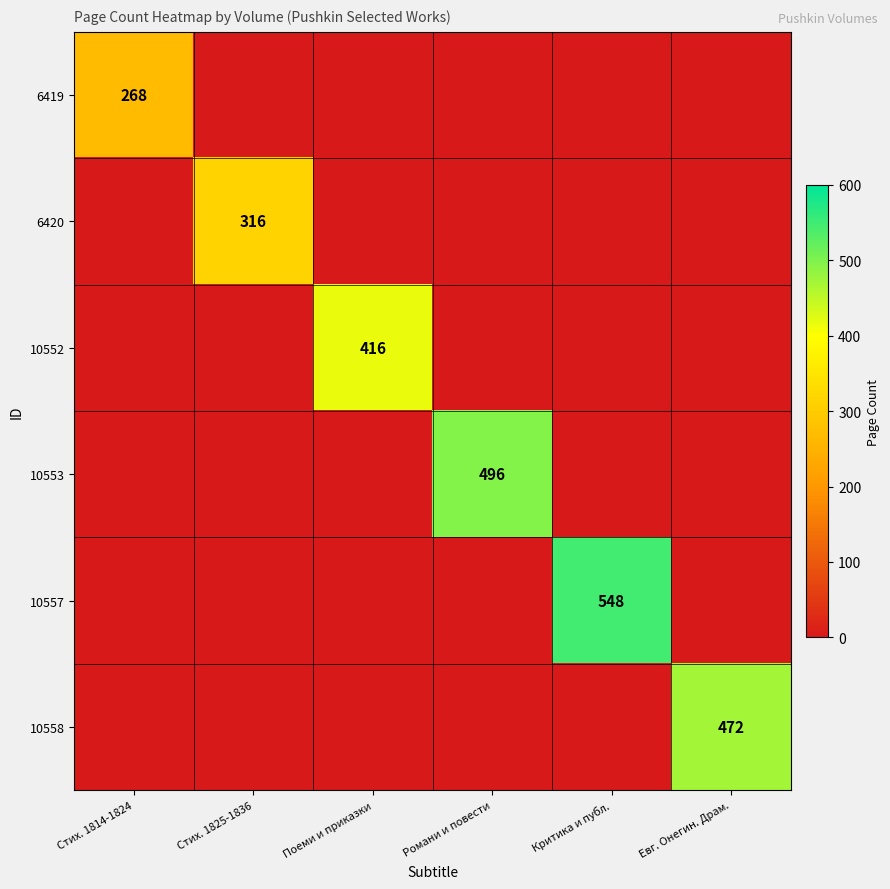

Is it true that 10553 equals 666 at Романи и повести?

False